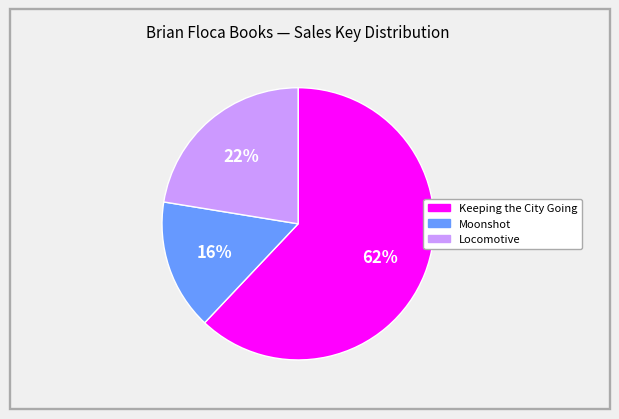

To the nearest percent, what portion does Locomotive represent?

22%